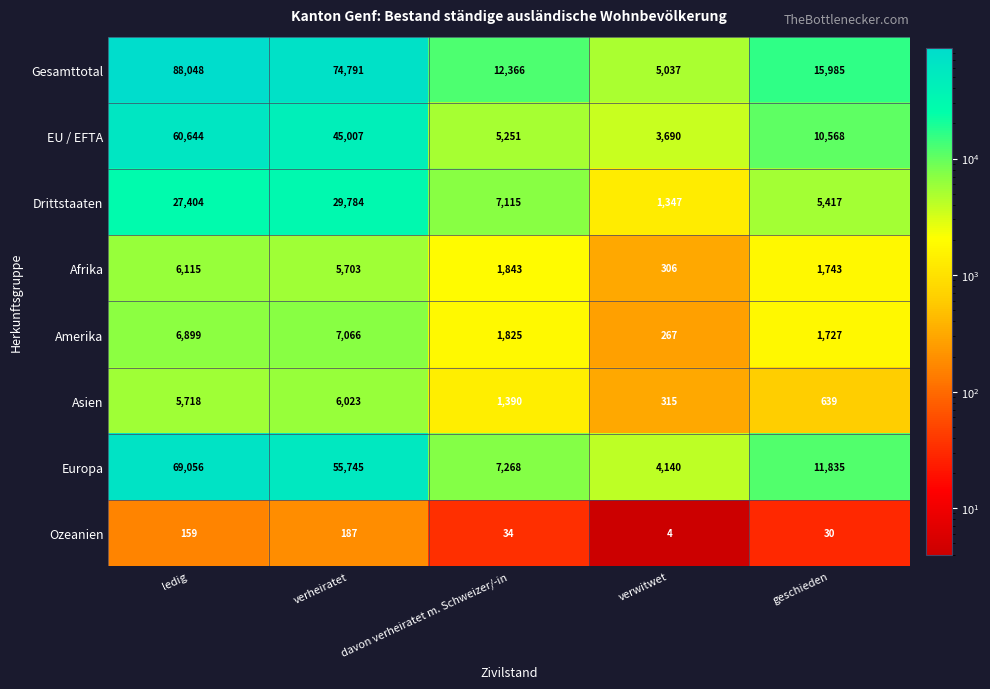

What is the highest value of the EU / EFTA series?

60644